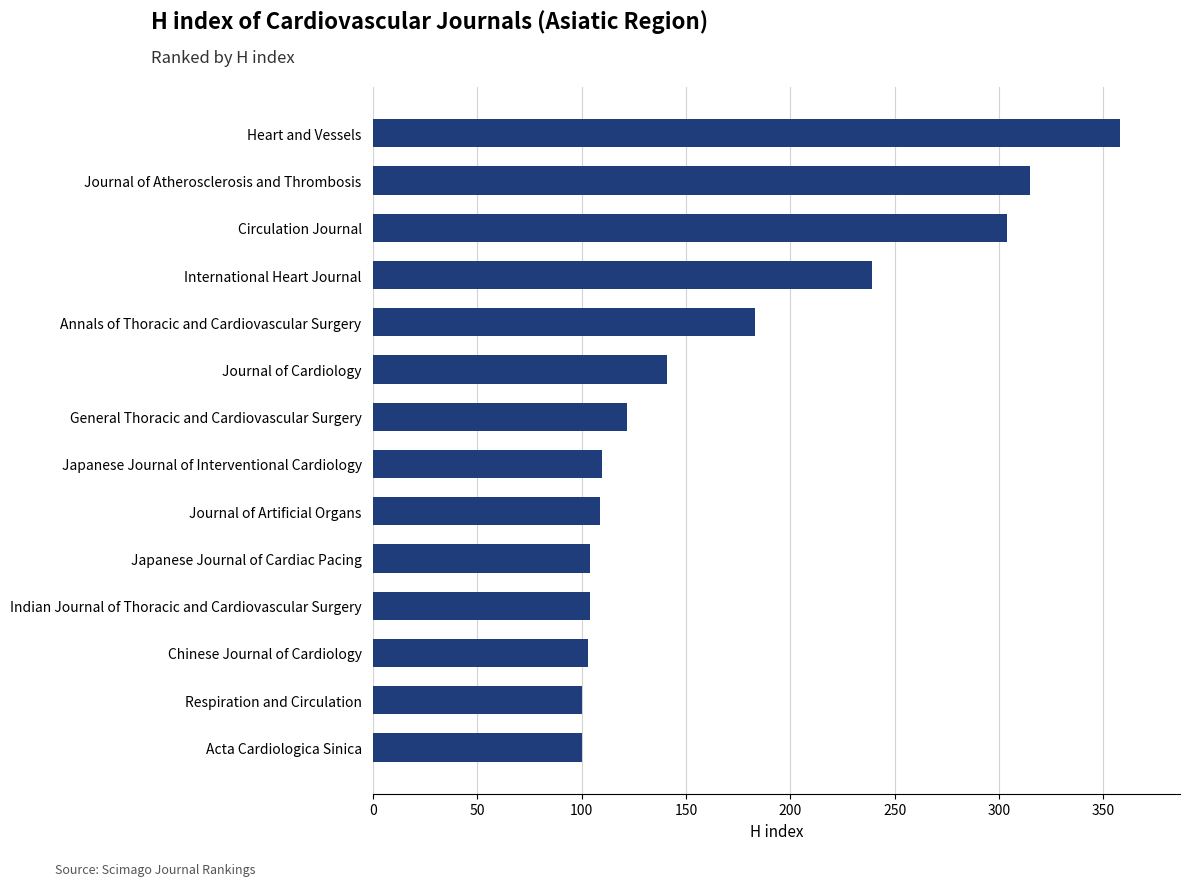

Count the number of categories in the chart.

14